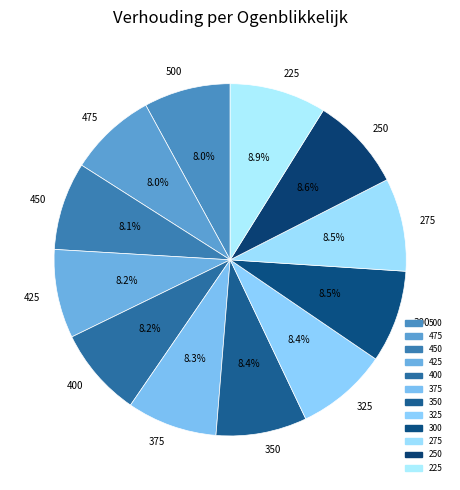

Between 225 and 350, which is larger?

225